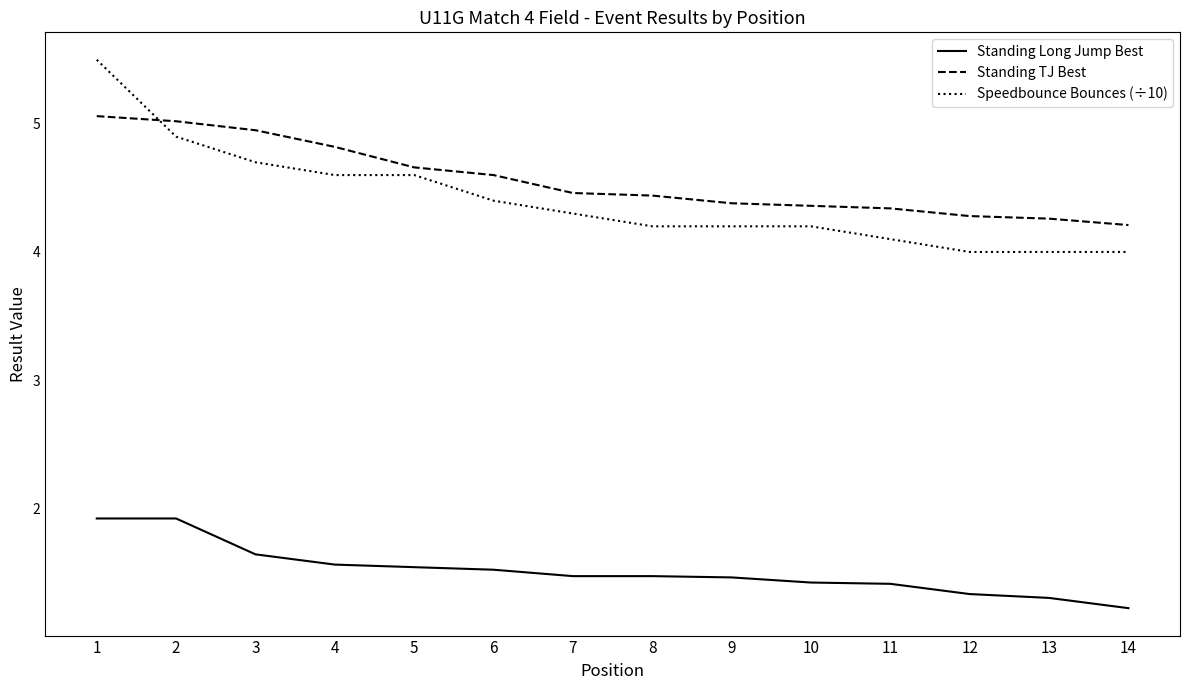

True or false: Standing TJ Best has a value of 1.4 at 8.

False